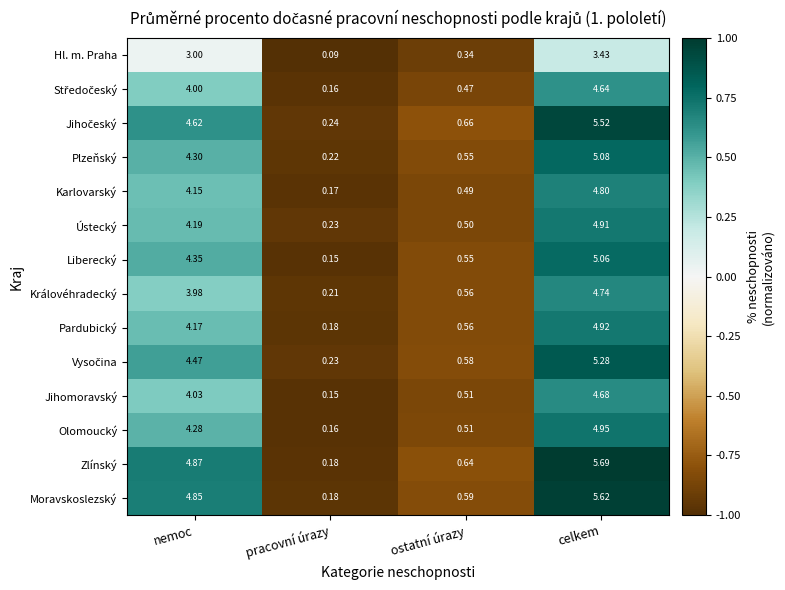

List the labels in order of Jihomoravský value, smallest first.

pracovní úrazy, ostatní úrazy, nemoc, celkem